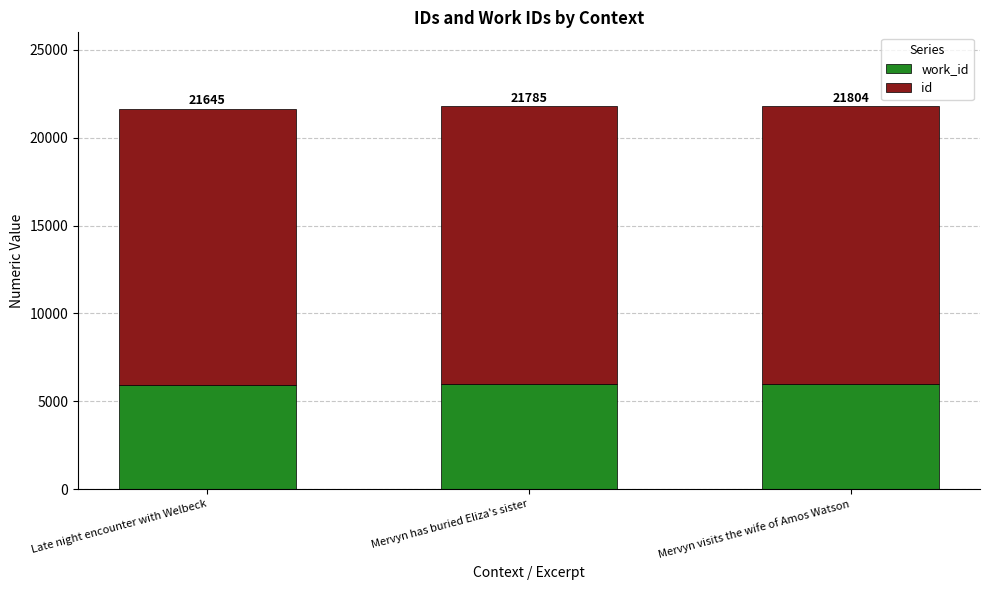

How many work_id values are between 5925 and 5960?

3